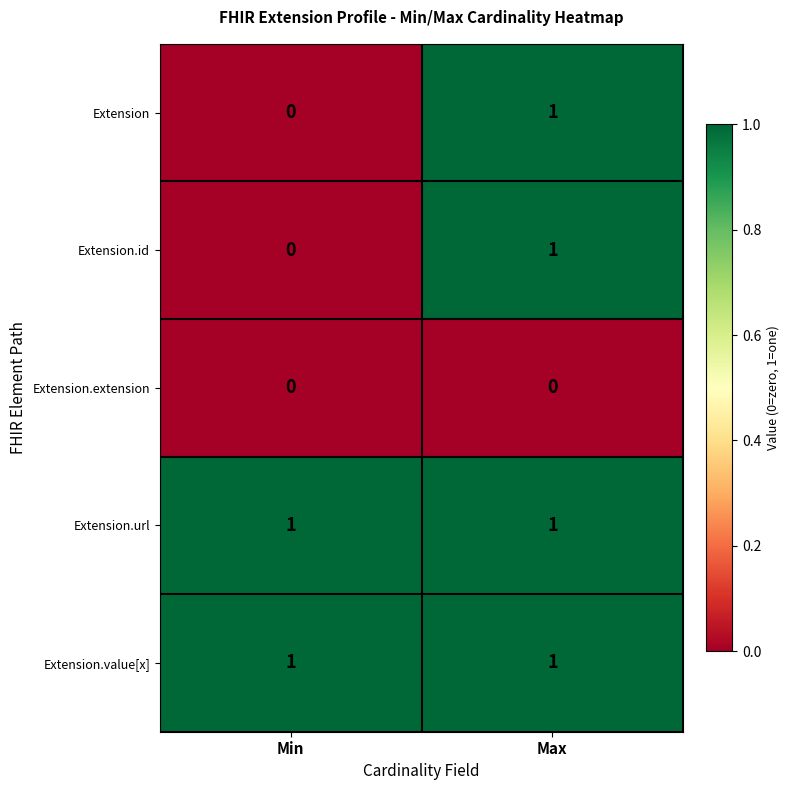

At which label does Extension reach its peak?

Max